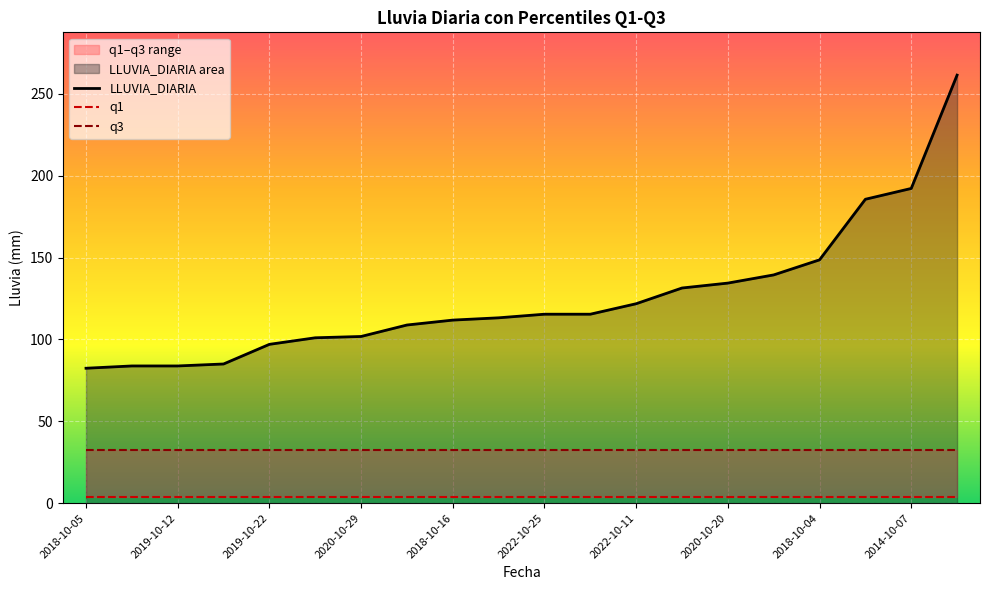

List the series in order of their peak value, highest first.

LLUVIA_DIARIA, q3, q1